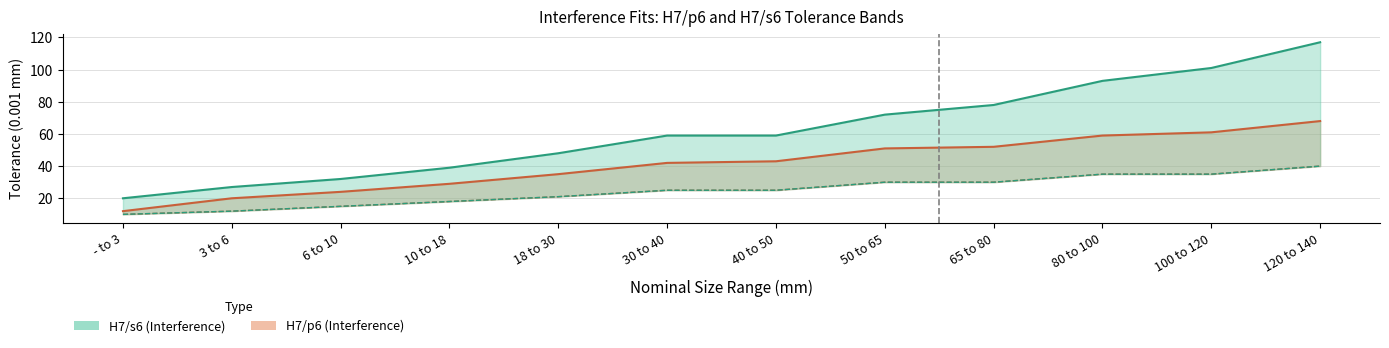

How many lines are shown in the chart?

2